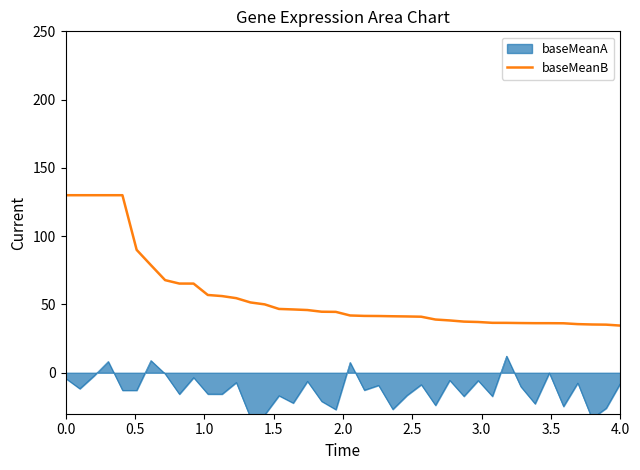

What is the maximum value for baseMeanB?

130.0